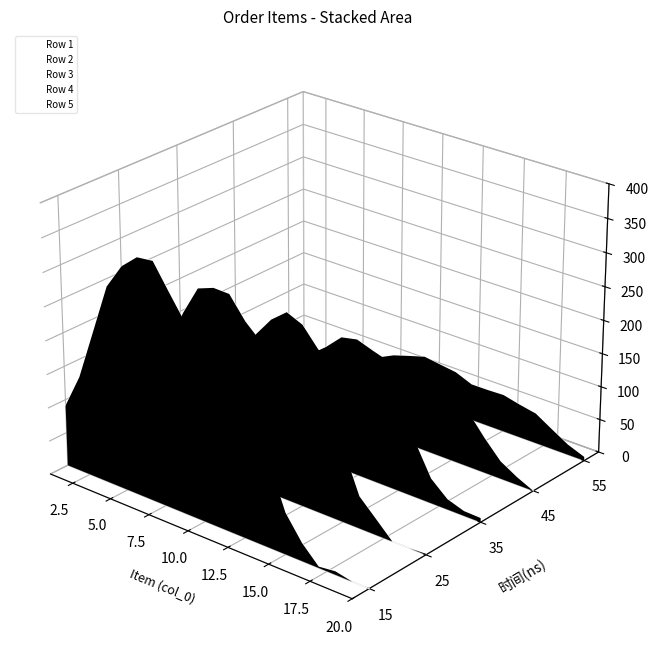

Is it true that Row 3 equals 0.0 at 17.5?

True